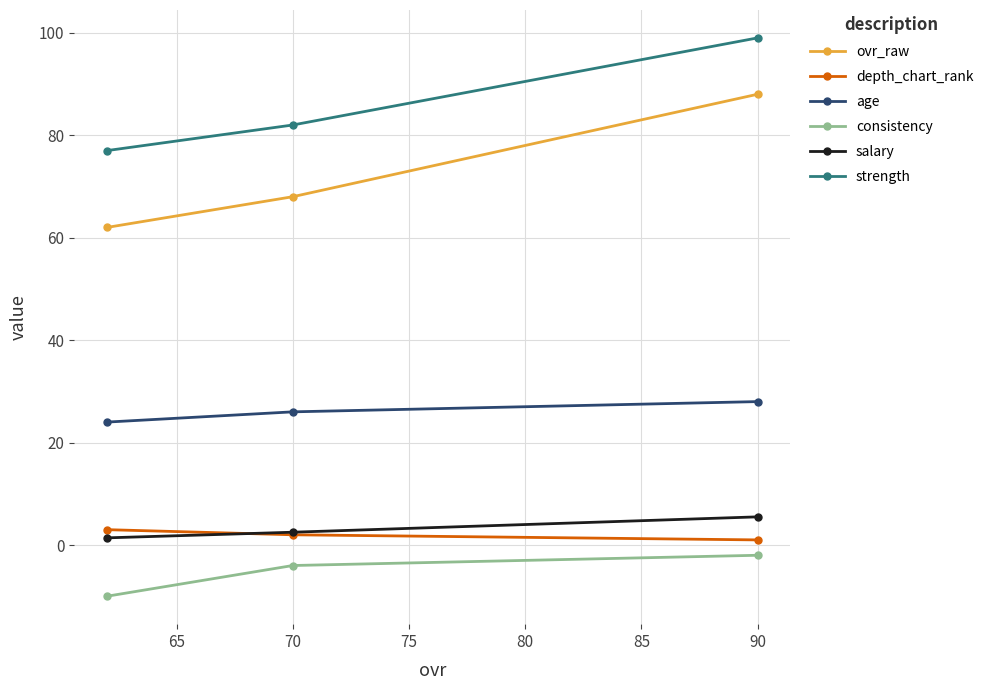

The value of salary at 70 is 2.5. True or false?

True